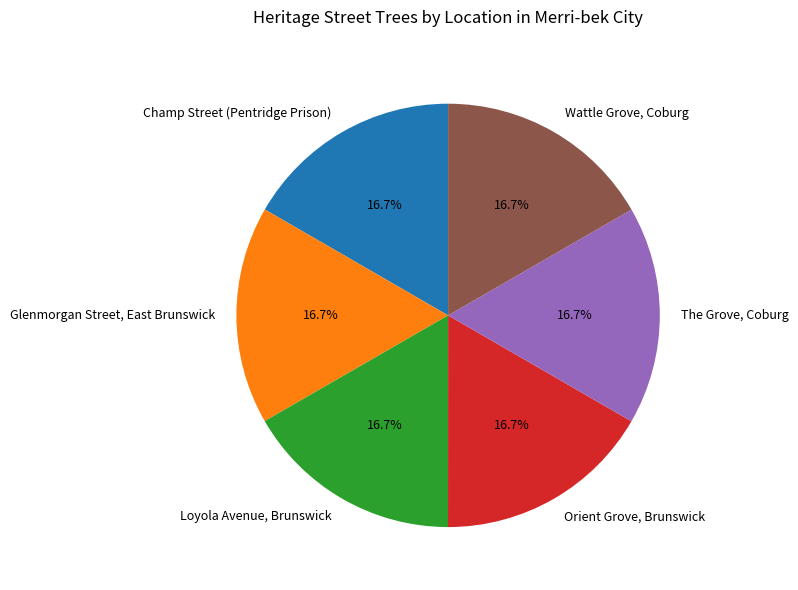

Is it true that Glenmorgan Street, East Brunswick is 17% of the pie?

True